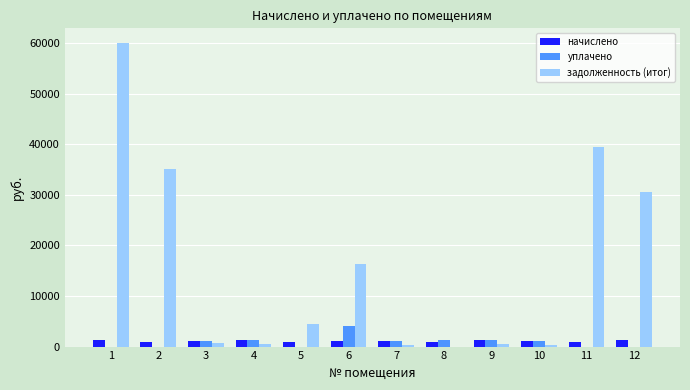

What is the sum of all задолженность (итог) values?

188108.6